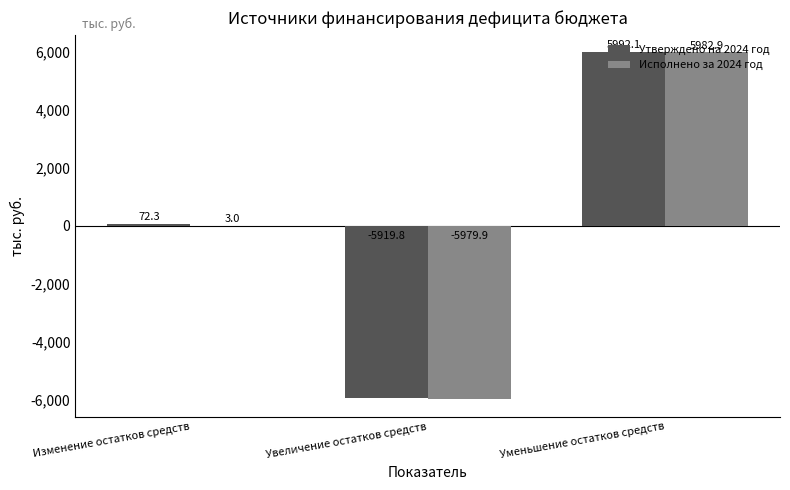

Between Изменение остатков средств and Уменьшение остатков средств, which series saw the biggest shift?

Исполнено за 2024 год